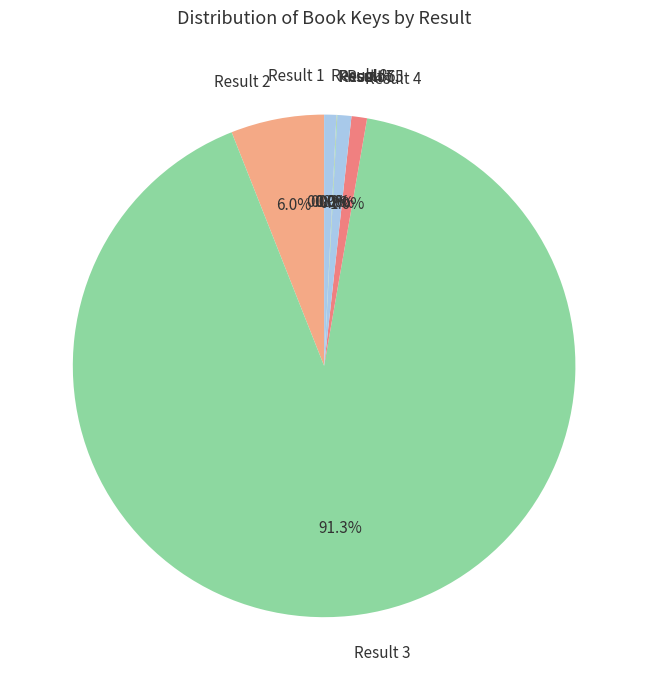

Does any single category account for the majority?

Yes